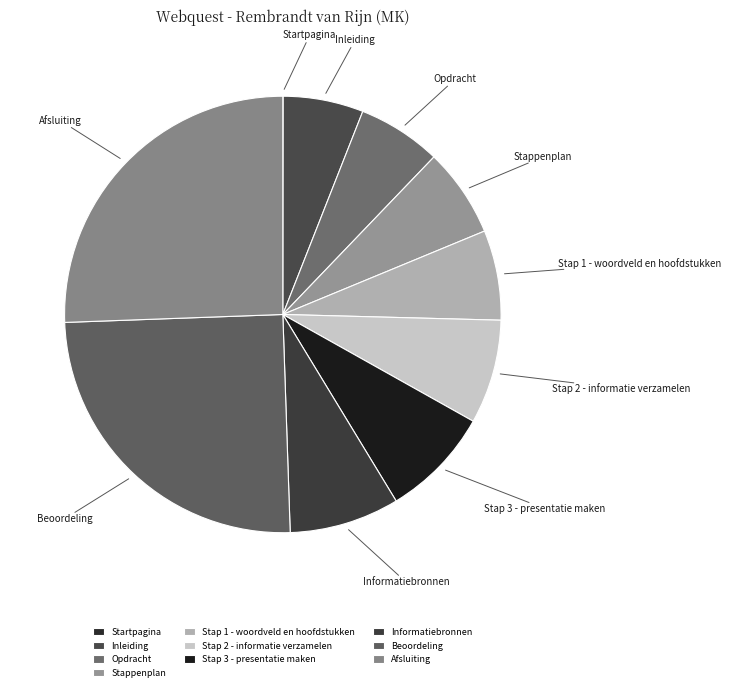

What is the ratio of the value at Stap 3 - presentatie maken to the value at Informatiebronnen?

1.0